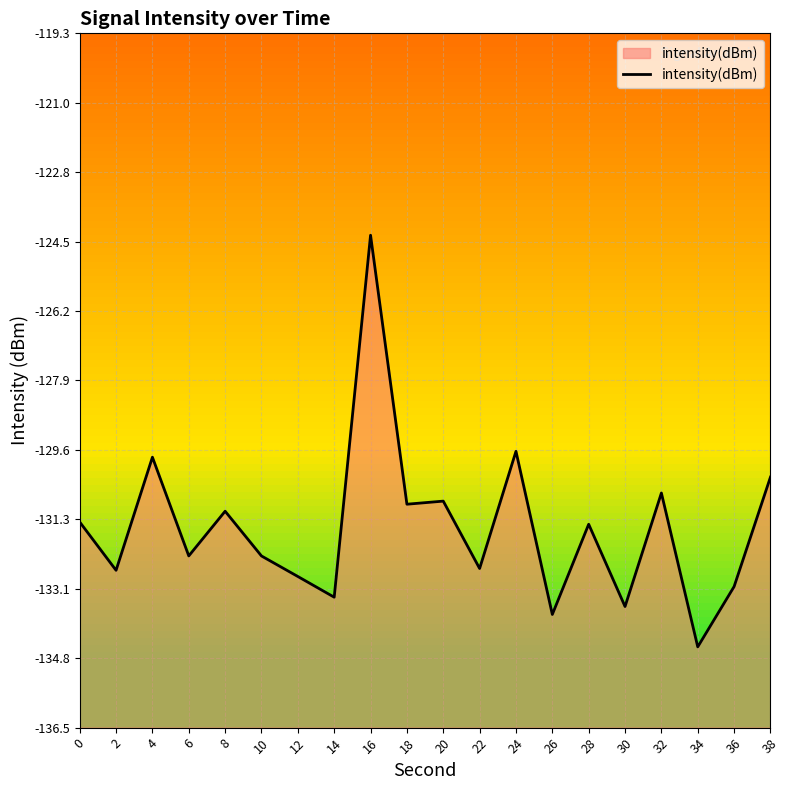

Which label corresponds to the largest value in the chart?

16